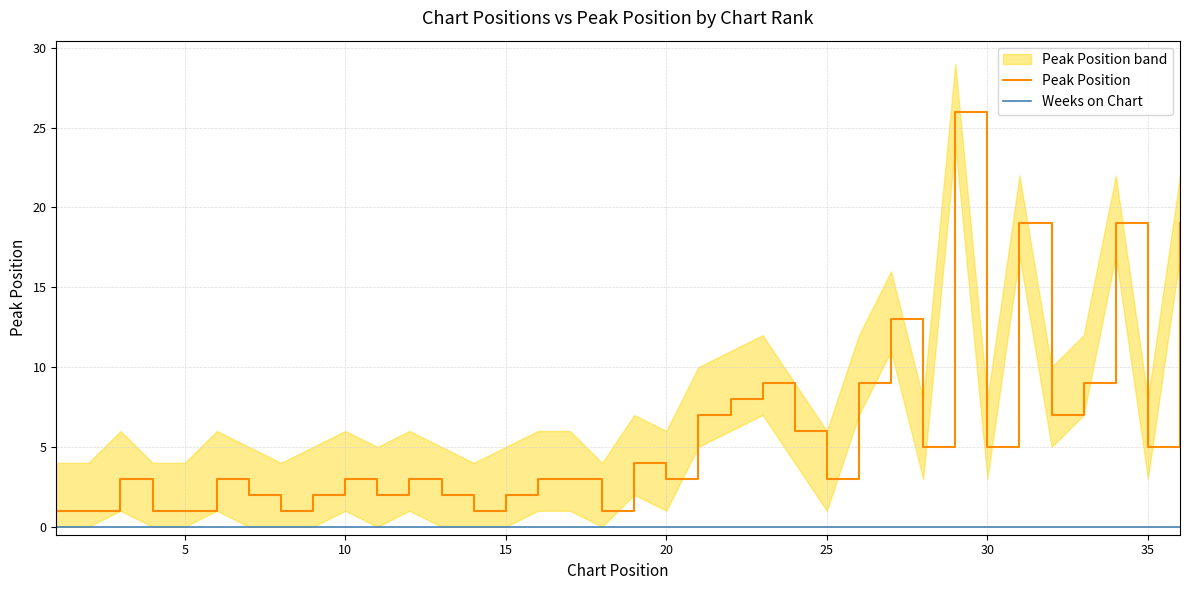

True or false: Peak Position has more than 1 points higher than both neighbors.

True